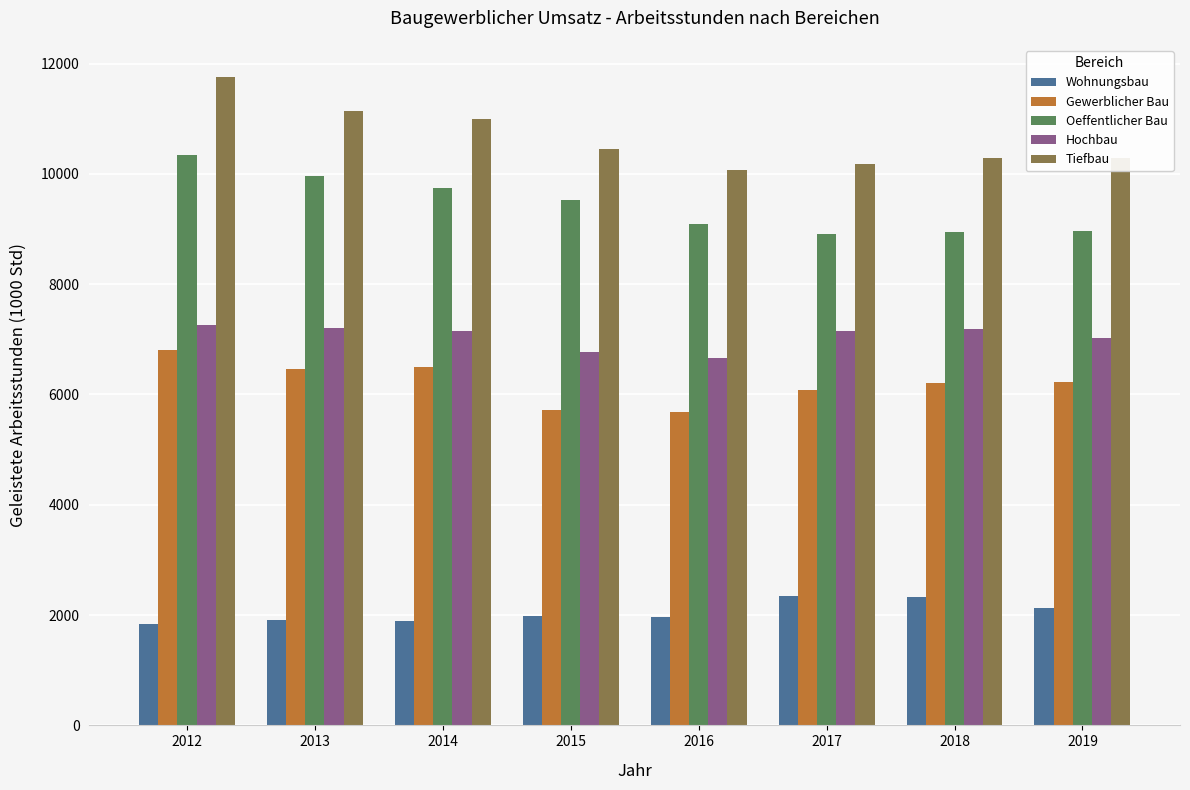

What is the value of the Tiefbau bar at the 3rd from the left?

10992.4